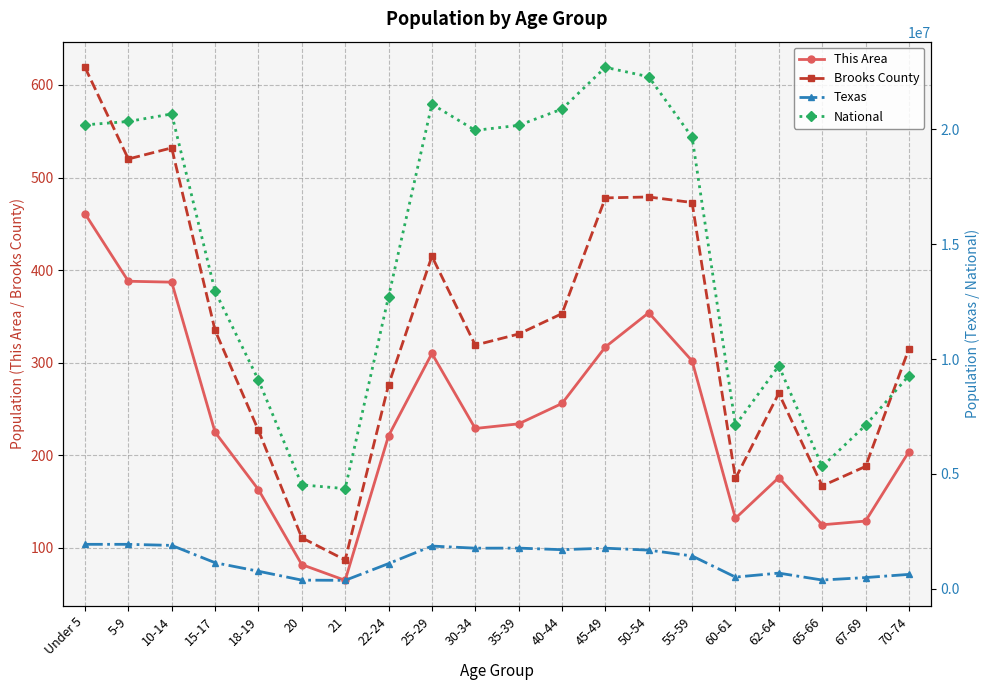

Where does the This Area series first go above 229?

Under 5